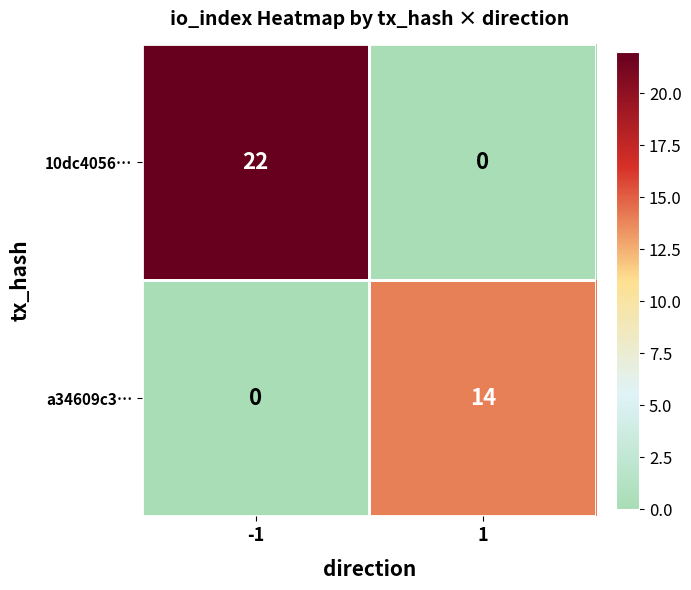

Rank the series at -1 from highest to lowest value.

10dc4056…, a34609c3…